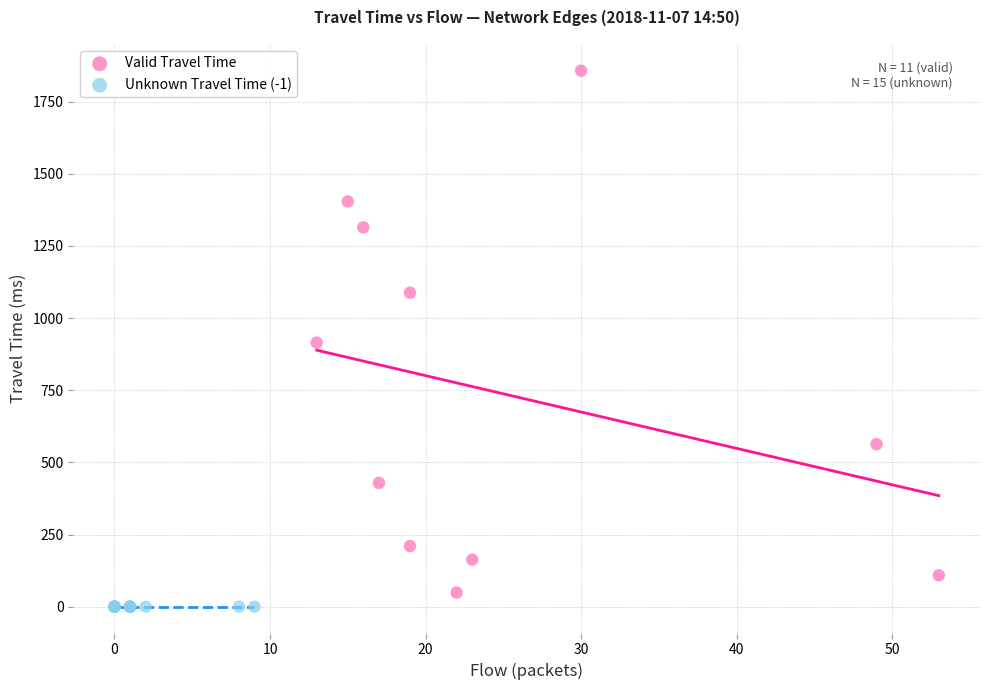

Which series contains the highest Y value?

Valid Travel Time